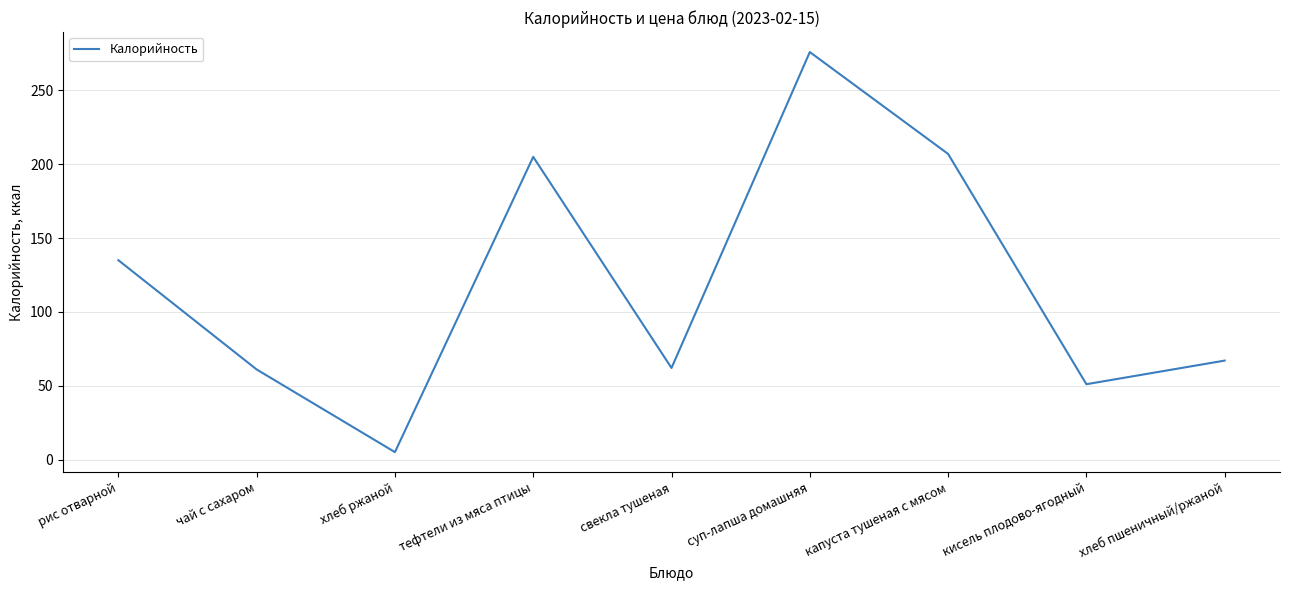

What is the greatest value displayed?

276